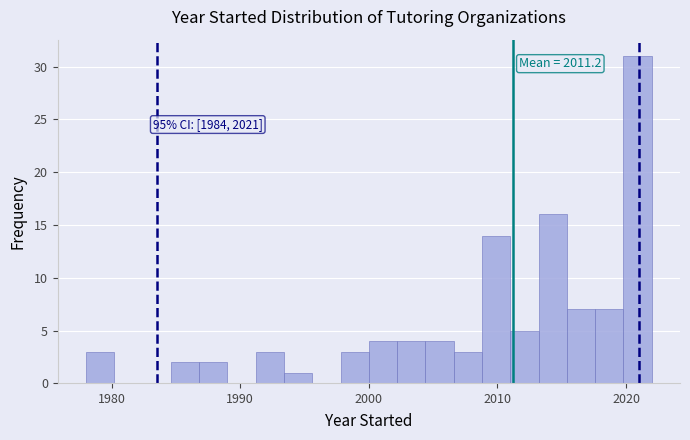

Around what value on the x-axis is the tallest bar? Give the approximate position of its centre, as read against the axis.

2021